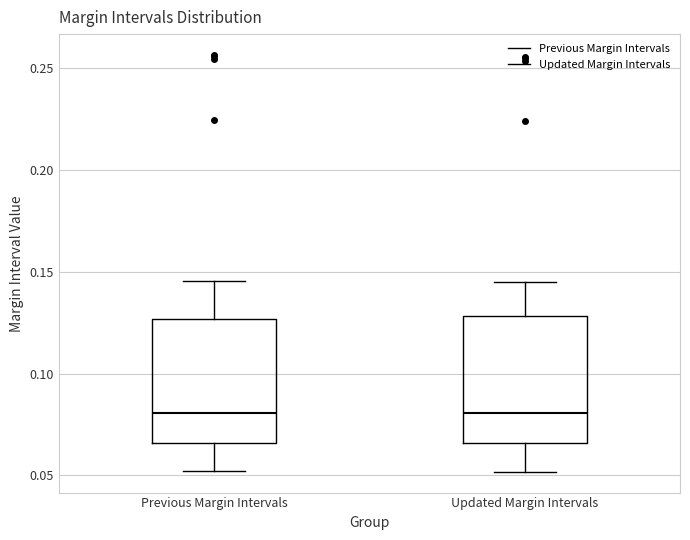

Reading left to right, transcribe this box plot: for each box, give where its median line is, the range the box spans, and where its two whiskers end, as read against the y-axis. The values are not printed on the chart, so give them approximately, as read against the axis.

Previous Margin Intervals: median 0.080, box 0.065 to 0.125, whiskers 0.050 to 0.145
Updated Margin Intervals: median 0.080, box 0.065 to 0.130, whiskers 0.050 to 0.145